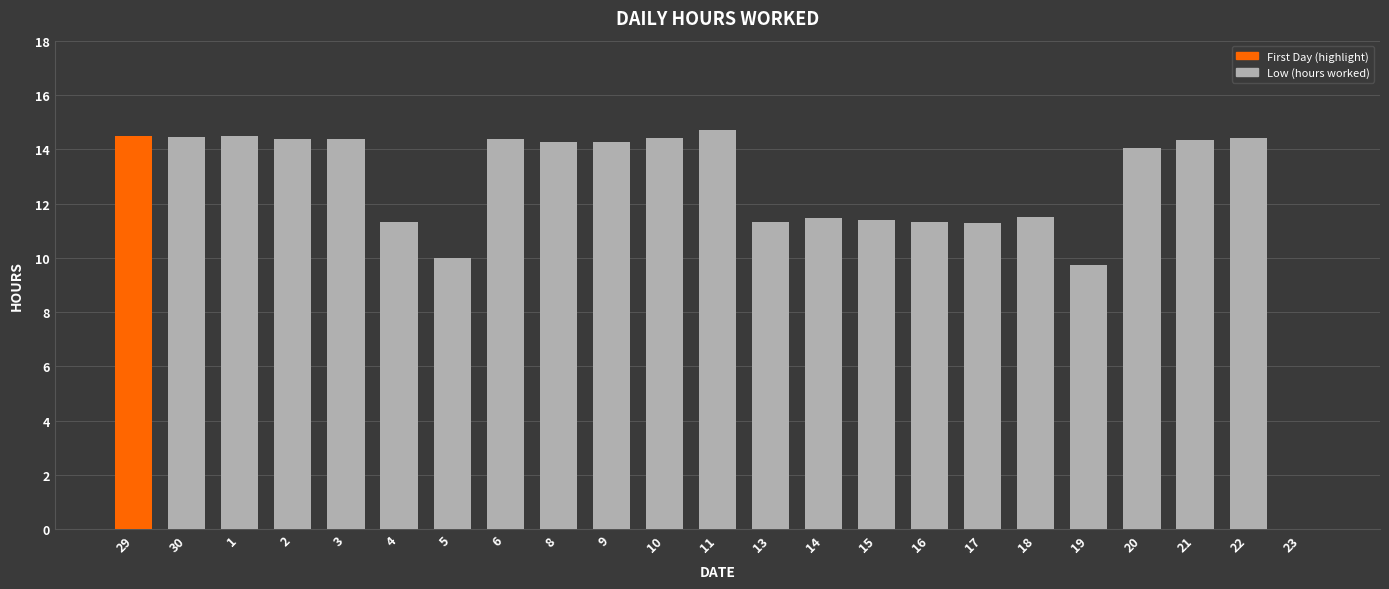

What is the maximum value shown in the chart?

14.7